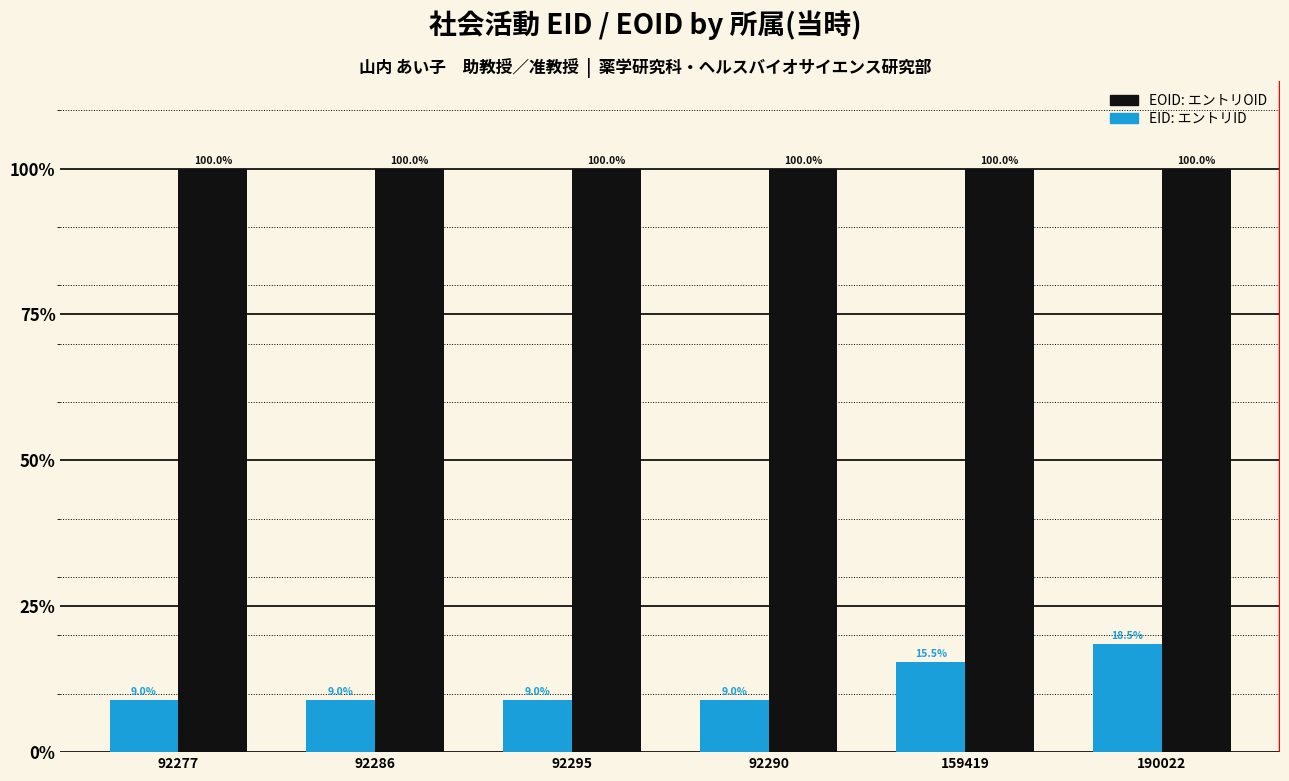

Does the chart contain stacked bars?

No